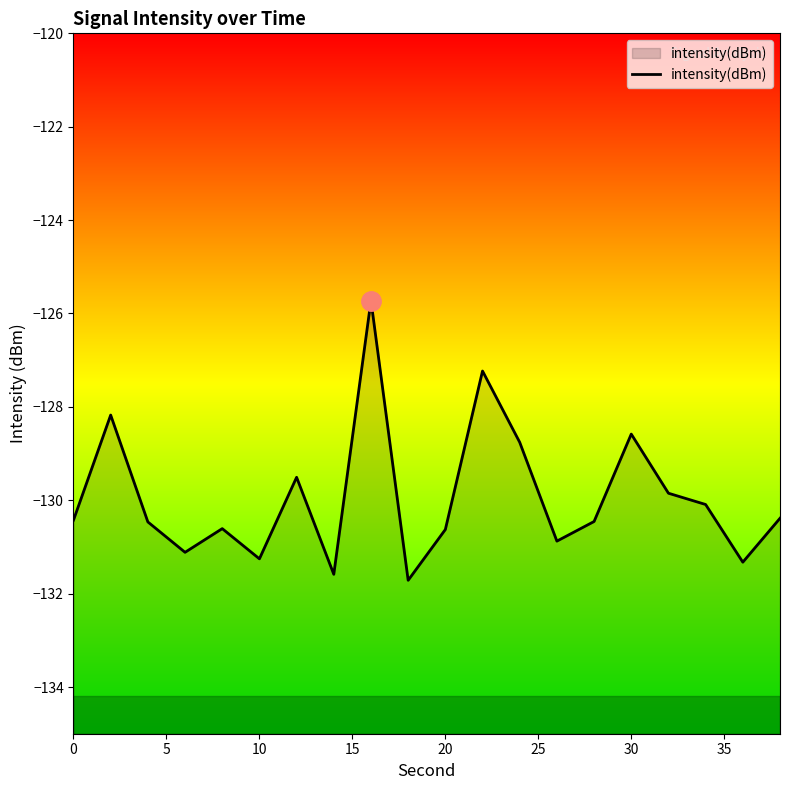

How many interior local peaks (higher than both neighbors) does the data have?

6